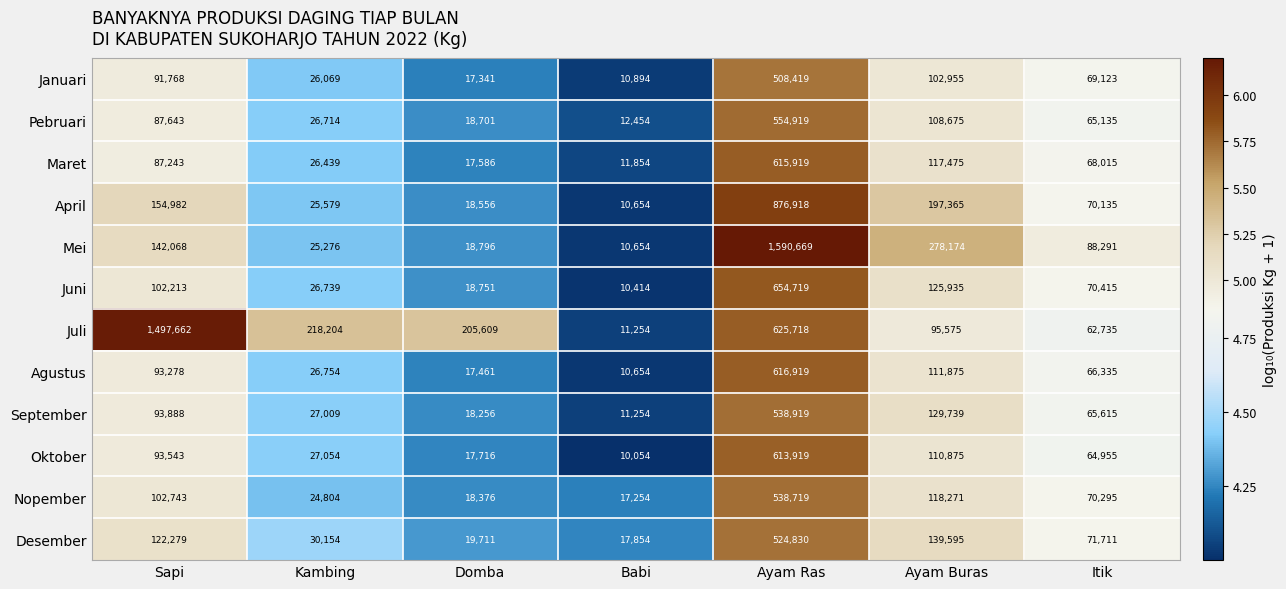

Rank the categories by Oktober value from lowest to highest.

Babi, Domba, Kambing, Itik, Sapi, Ayam Buras, Ayam Ras